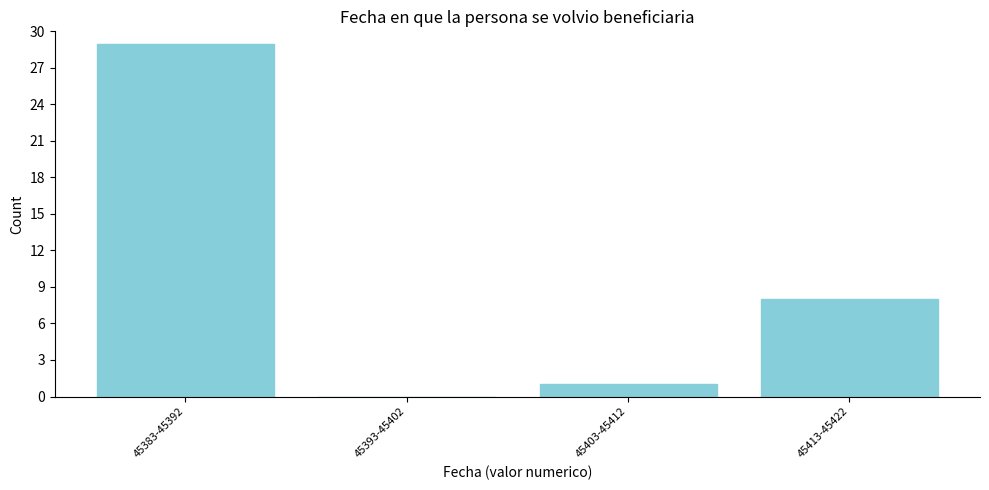

Reading right to left, transcribe all the data shown in this chart.

45413-45422=8	45403-45412=1	45393-45402=0	45383-45392=29